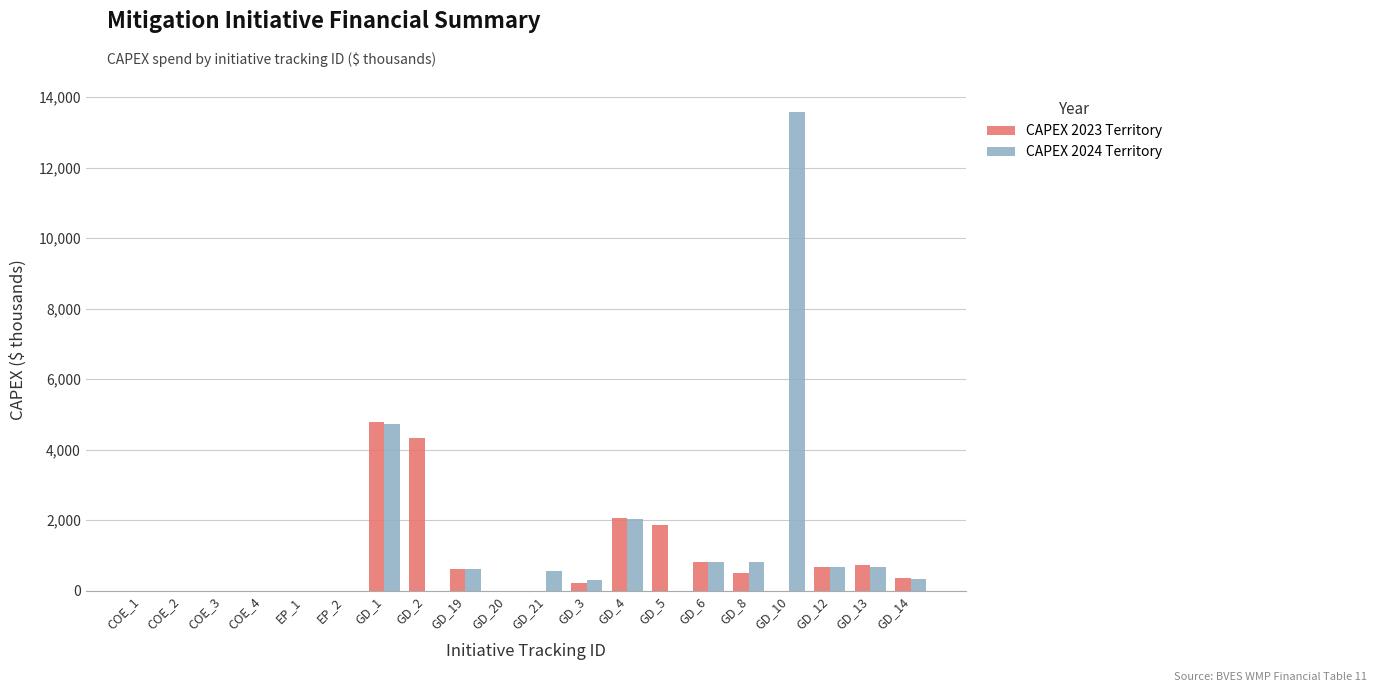

What are all the series names shown in the legend?

CAPEX 2023 Territory, CAPEX 2024 Territory